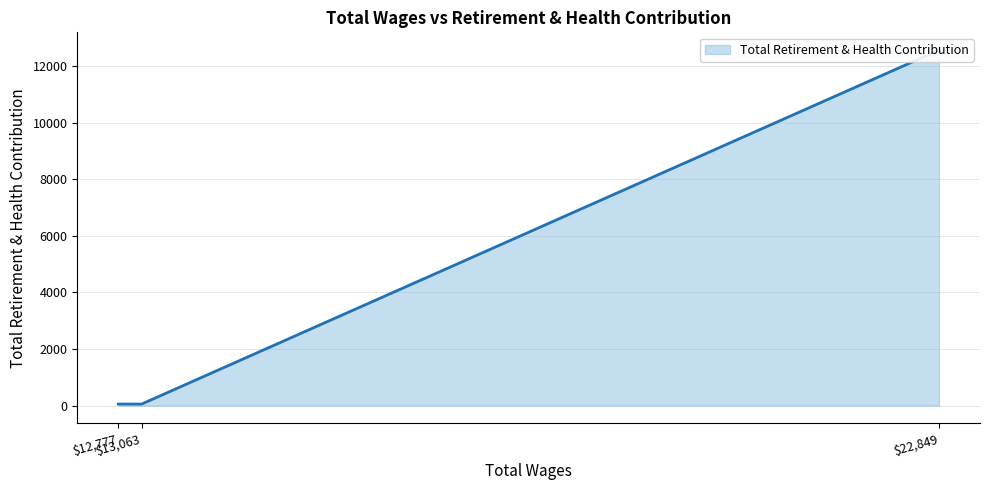

Between 13063.0 and 12777.0, which is larger?

12777.0